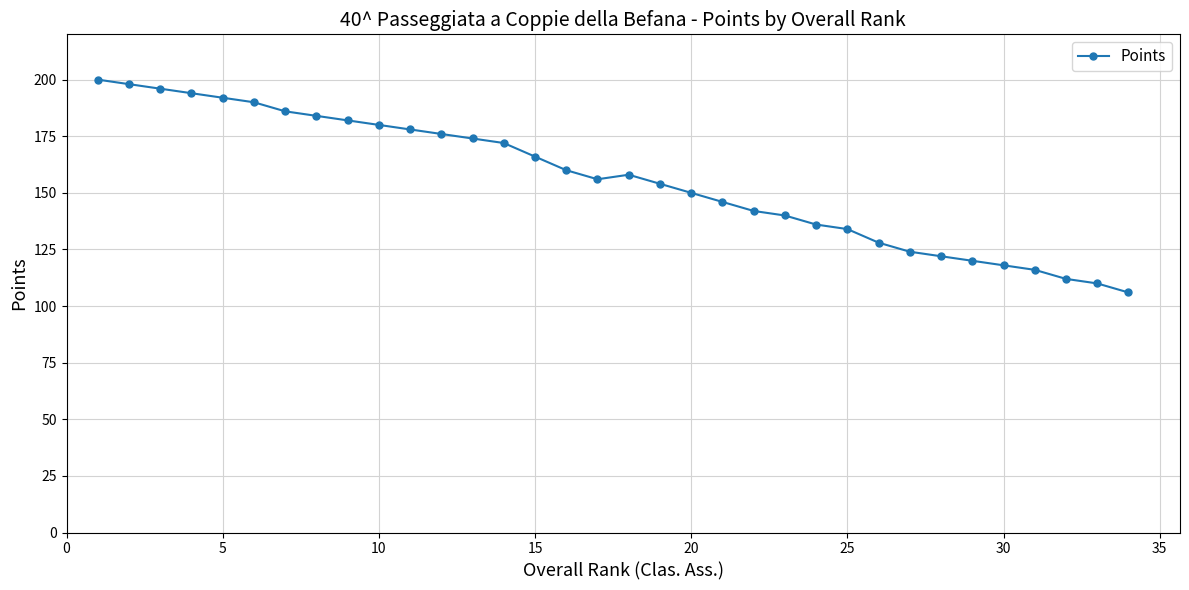

How many points are lower than both their immediate neighbors (excluding endpoints)?

1